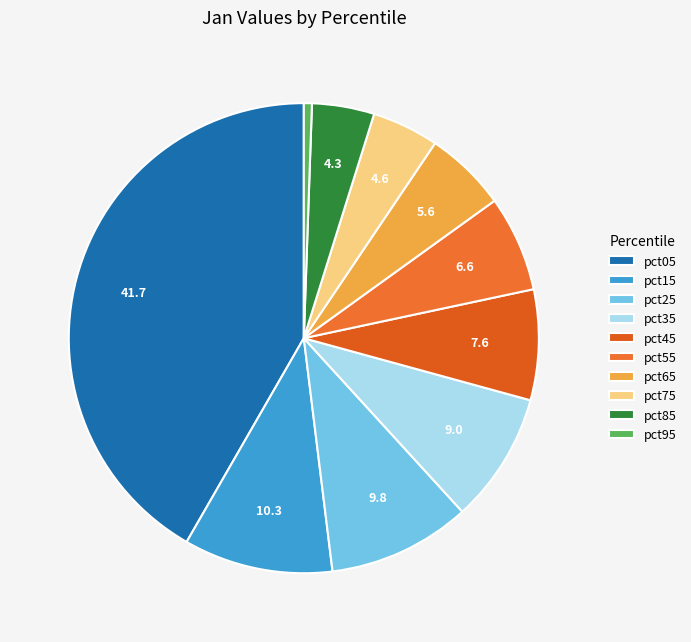

To the nearest percent, what portion does pct75 represent?

5%